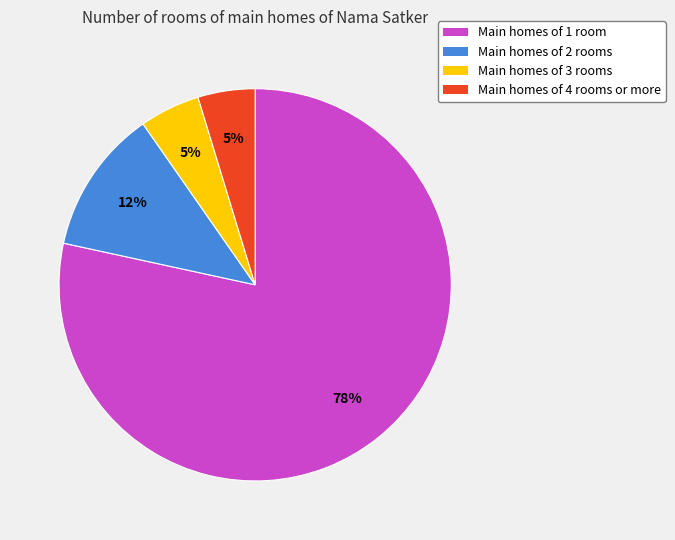

Which has a higher value, Main homes of 4 rooms or more or Main homes of 1 room?

Main homes of 1 room